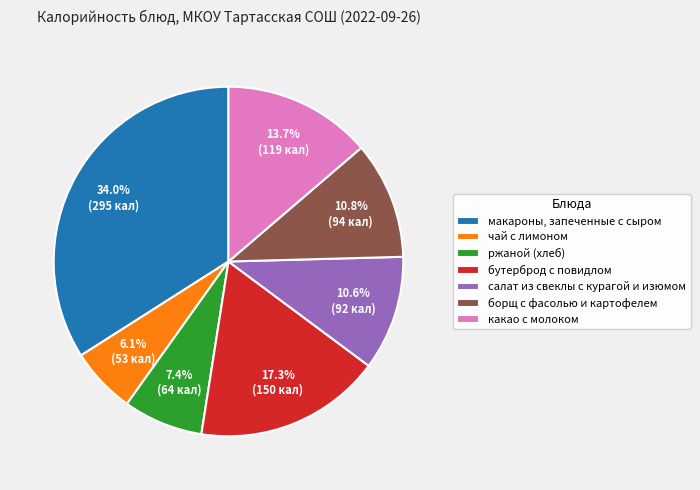

Count the number of slices in the pie.

7